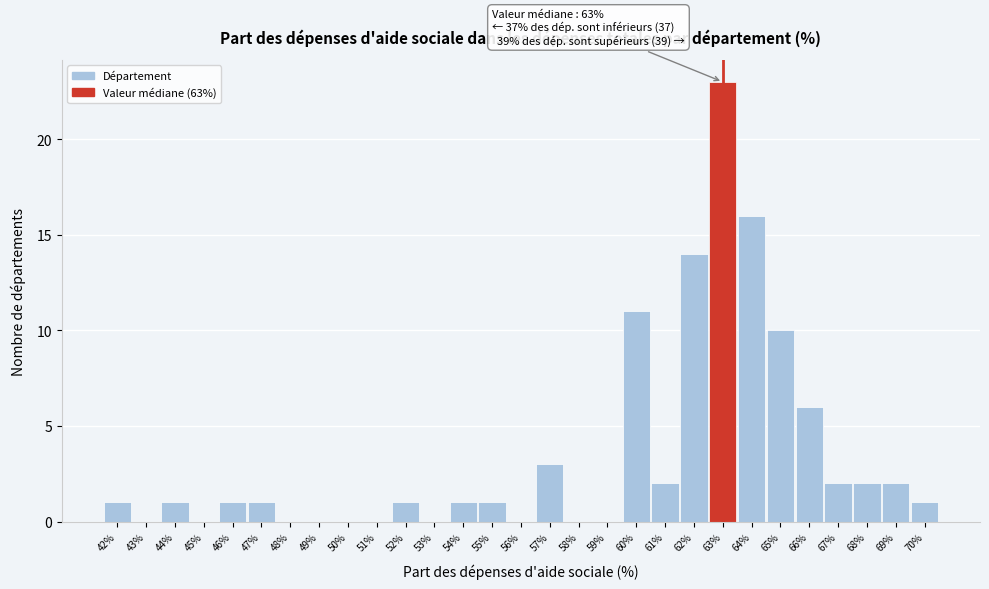

Over which range of the x-axis is the bar tallest?

62.5 to 63.5